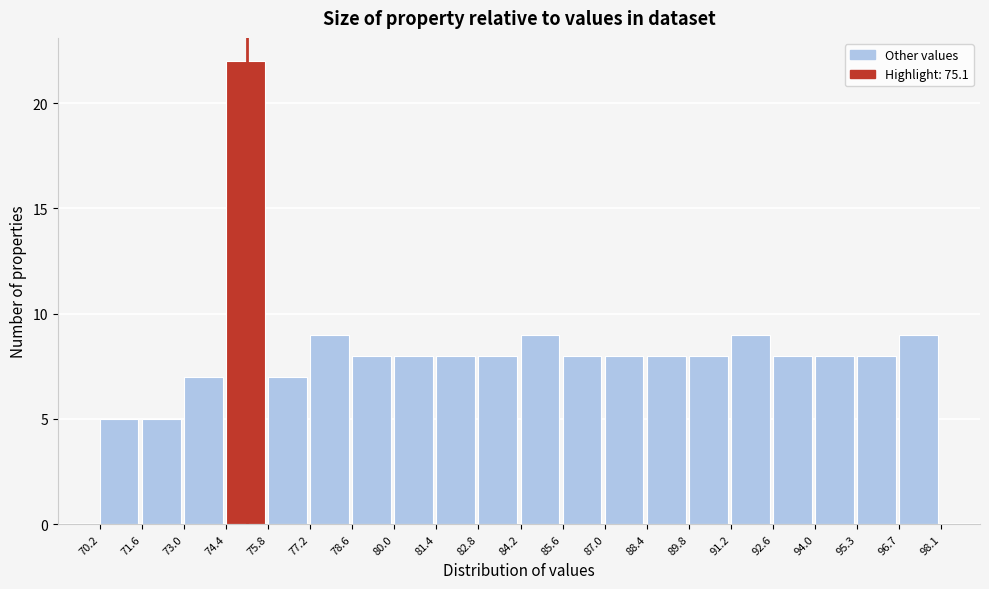

Which range on the x-axis has the tallest bar?

74.4 to 75.8